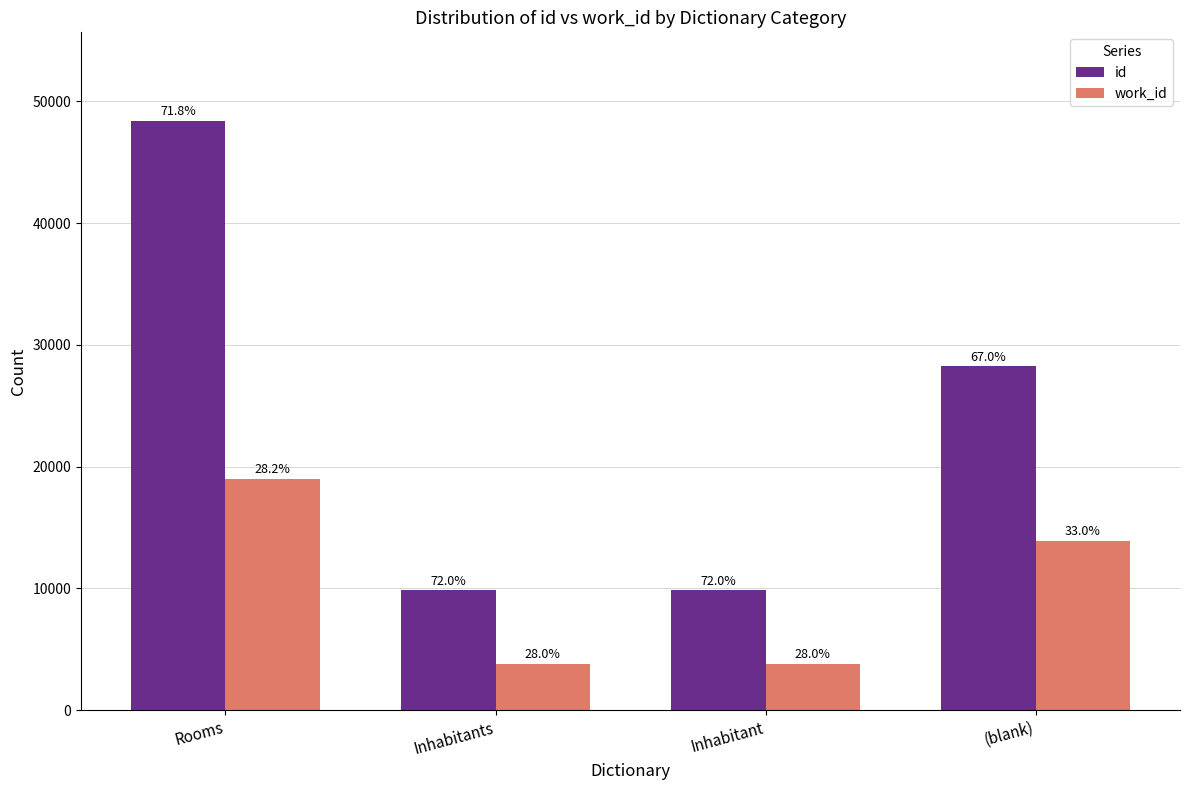

Does the chart contain any negative values?

No